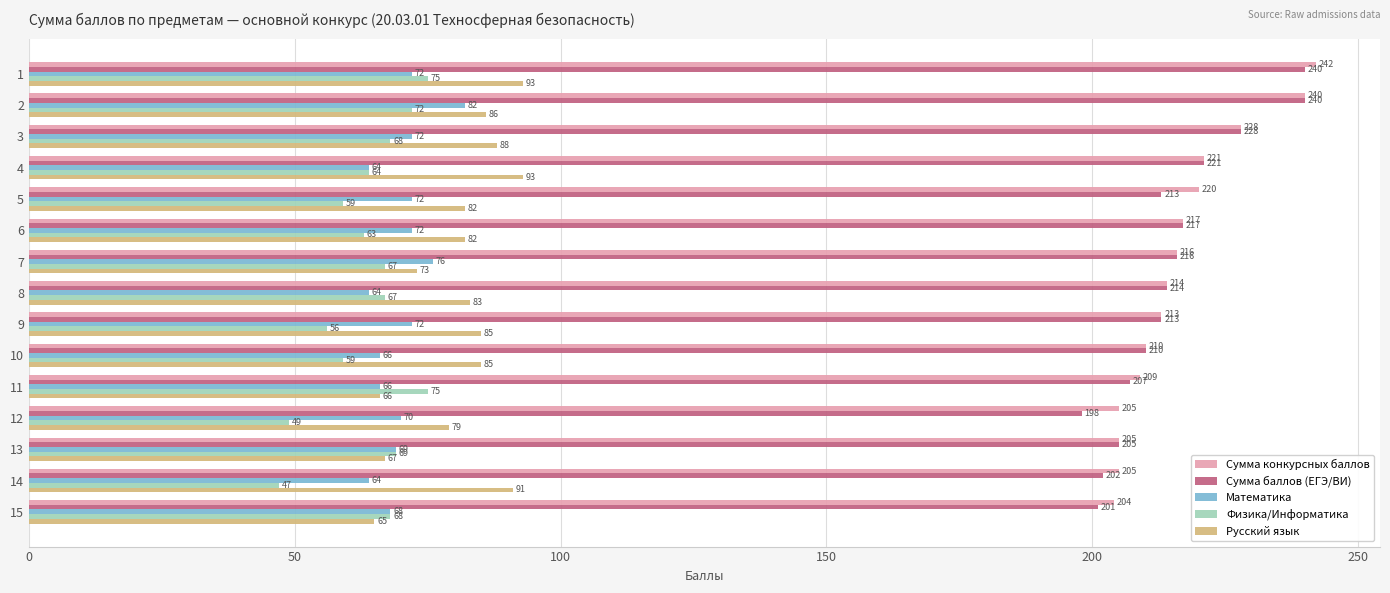

The Физика/Информатика series shows 96 at 15. True or false?

False